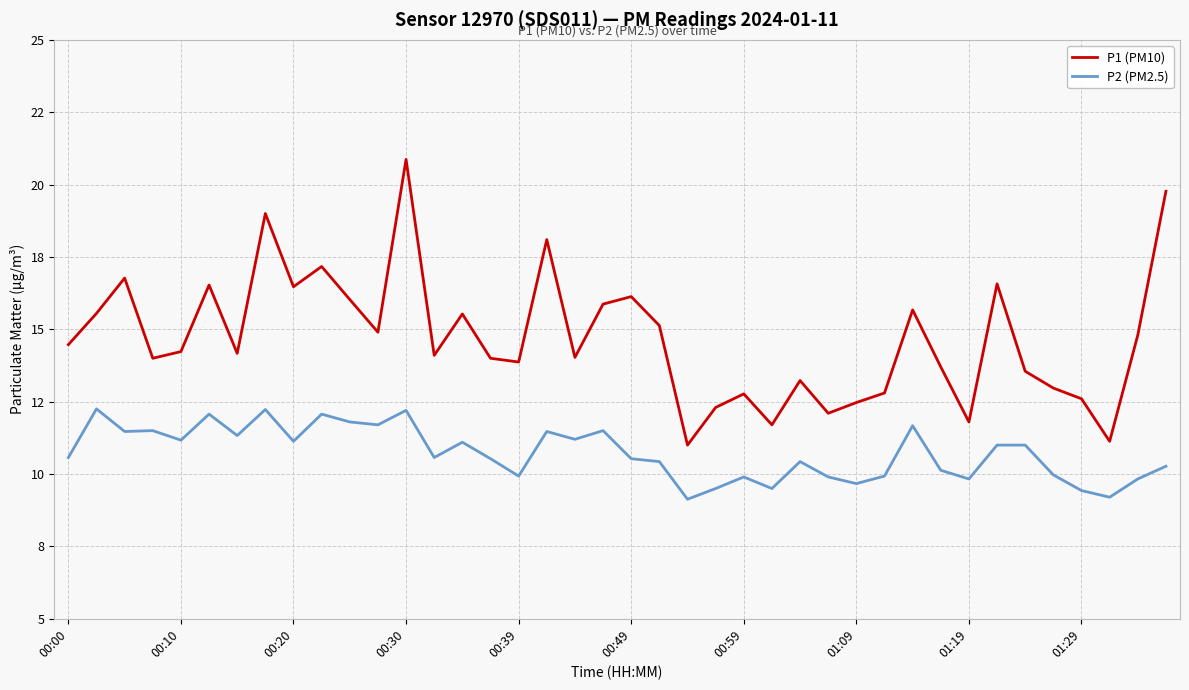

What are all the series names shown in the legend?

P1 (PM10), P2 (PM2.5)